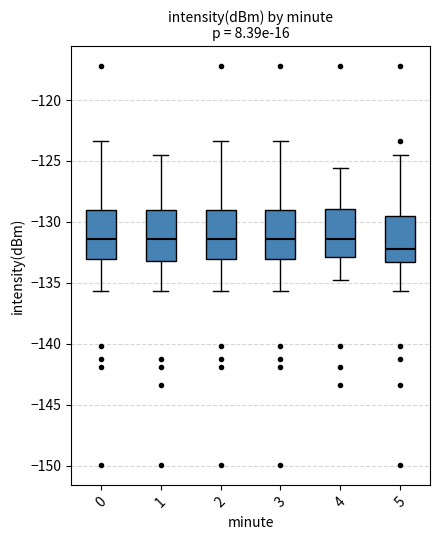

Reading left to right, read every box against the y-axis: the position of its median line, the range the box covers, and the ends of its whiskers. The values are not printed on the chart, so give them approximately, as read against the axis.

0: median -131.5, box -133.0 to -129.0, whiskers -135.5 to -123.5
1: median -131.5, box -133.0 to -129.0, whiskers -135.5 to -124.5
2: median -131.5, box -133.0 to -129.0, whiskers -135.5 to -123.5
3: median -131.5, box -133.0 to -129.0, whiskers -135.5 to -123.5
4: median -131.5, box -133.0 to -129.0, whiskers -135.0 to -125.5
5: median -132.0, box -133.5 to -129.5, whiskers -135.5 to -124.5